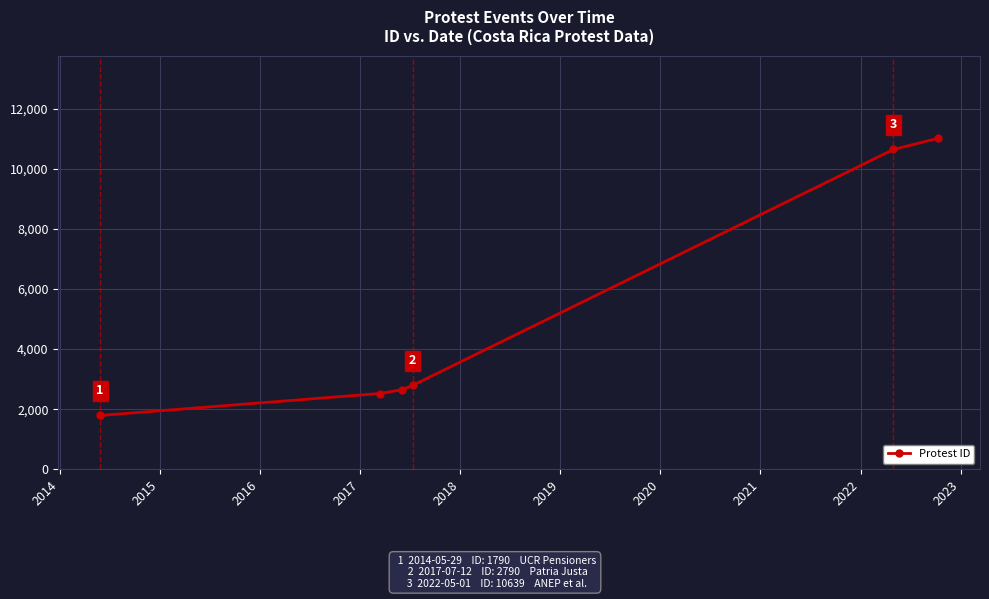

Count the number of categories in the chart.

6